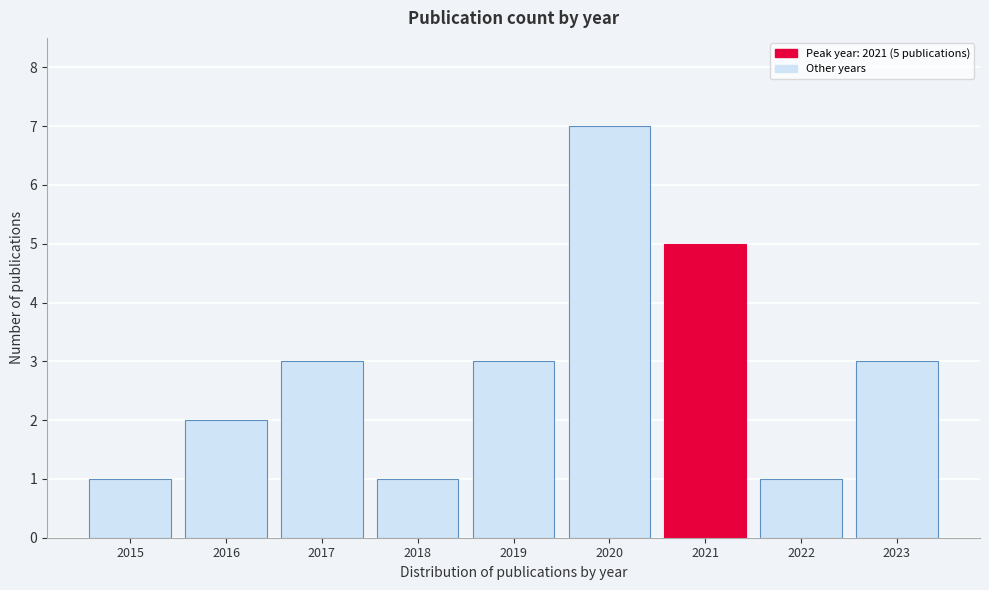

Reading left to right, transcribe all the data shown in this chart.

1	2	3	1	3	7	5	1	3